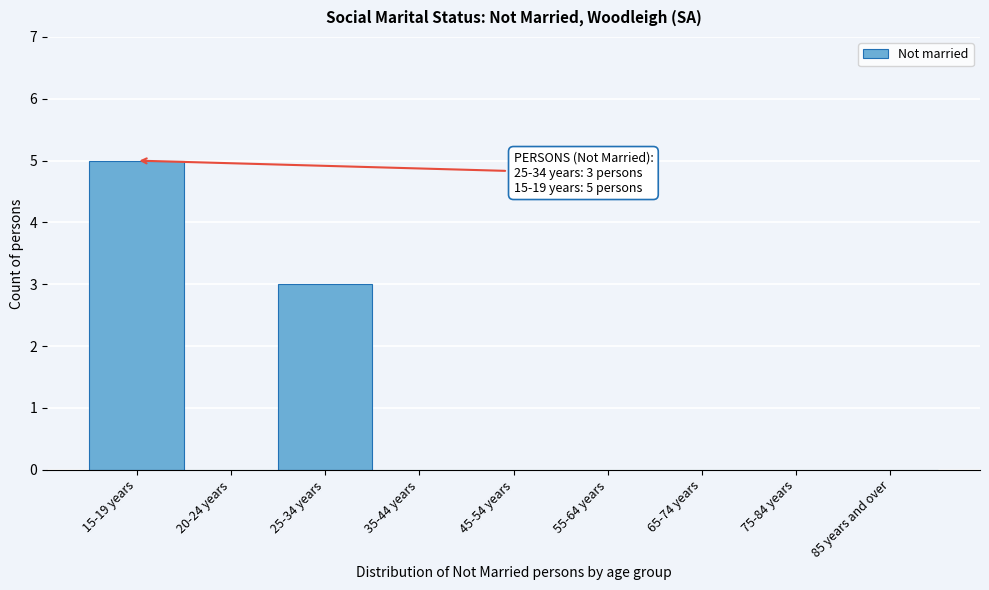

Reading left to right, transcribe all the data shown in this chart.

15-19 years=5	20-24 years=0	25-34 years=3	35-44 years=0	45-54 years=0	55-64 years=0	65-74 years=0	75-84 years=0	85 years and over=0